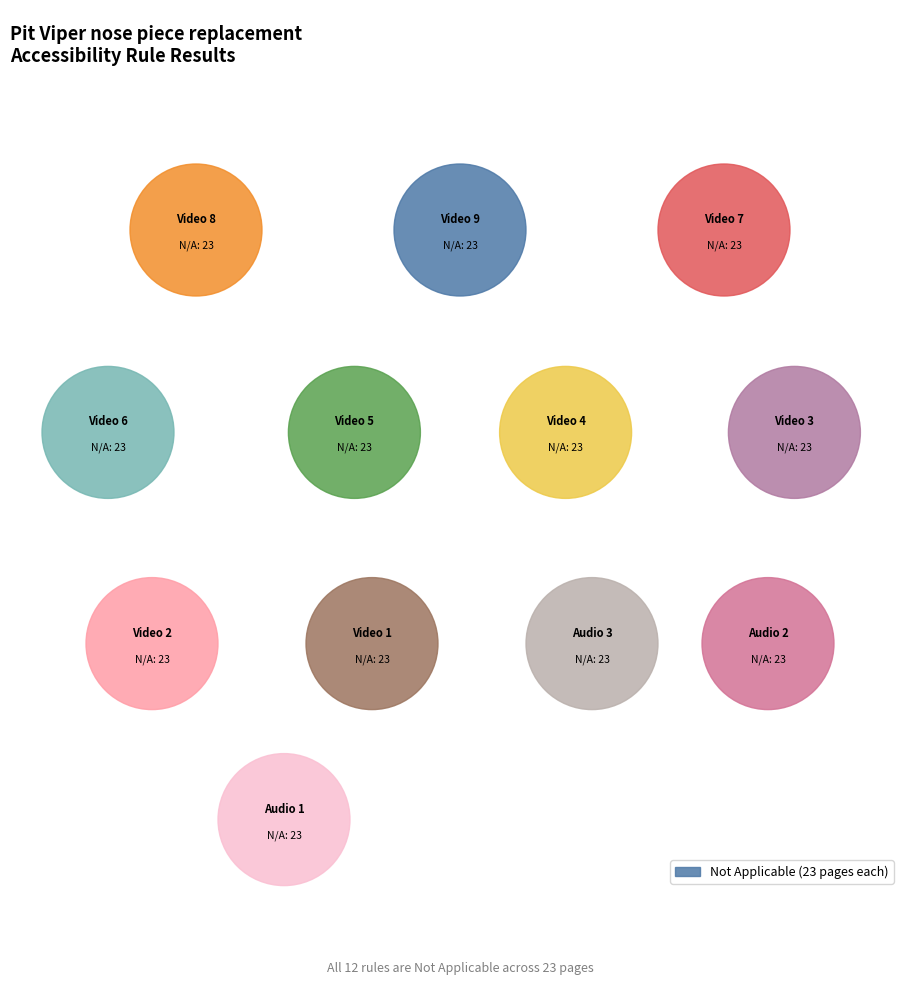

What is the smallest slice in the pie chart?

Video 9